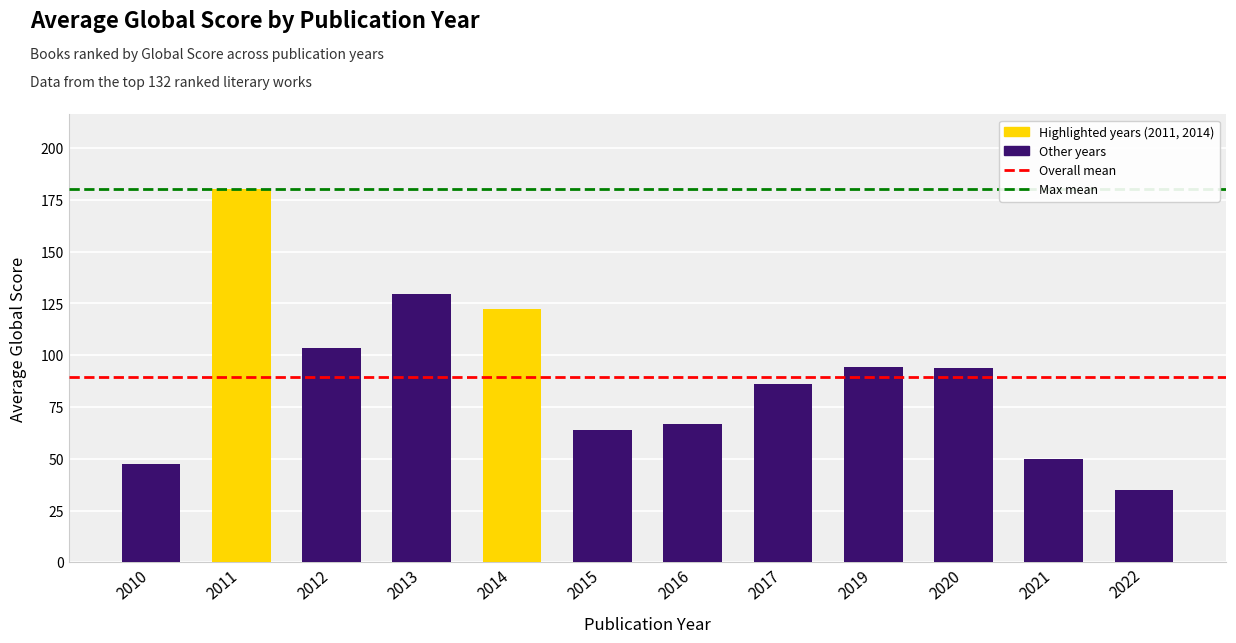

Where is the data nearest to the value 107?

2012